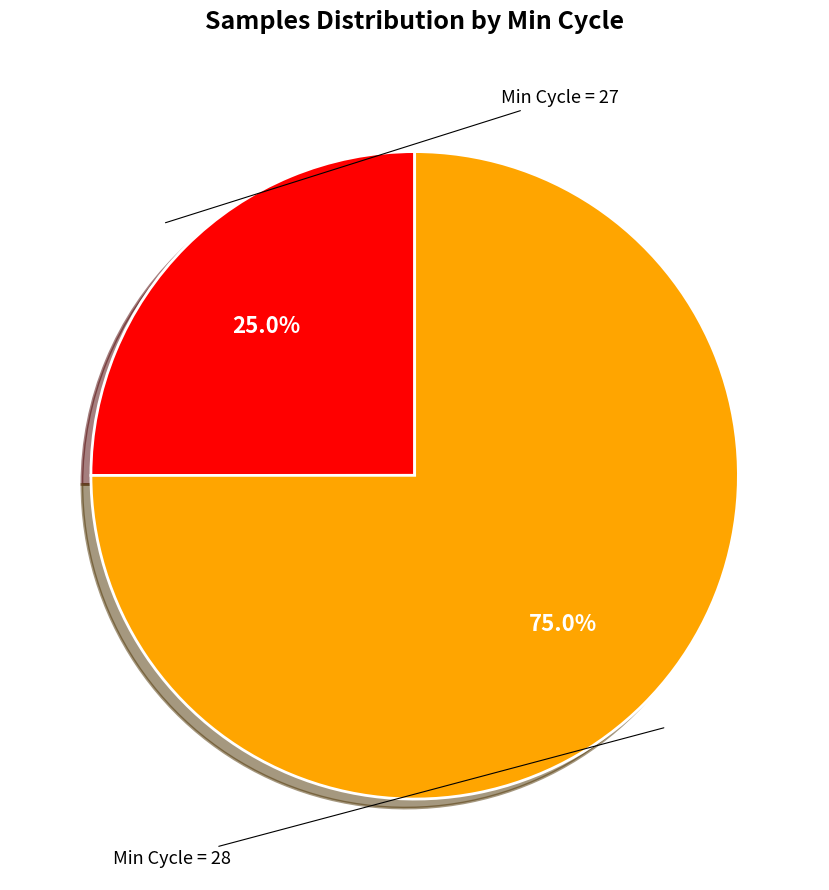

Is there a majority slice in this chart?

Yes